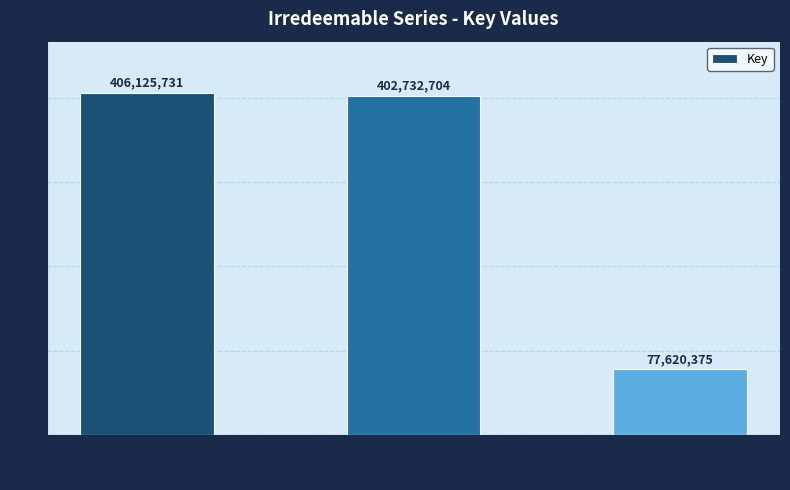

Reading right to left, list all the values displayed in this chart.

Vol. 5=77620375	Vol. 9=402732704	Vol. 10=406125731